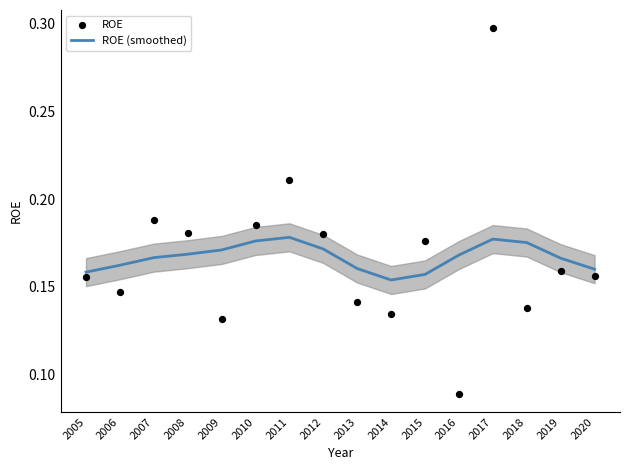

At which category is the sum across all series the highest?

2017